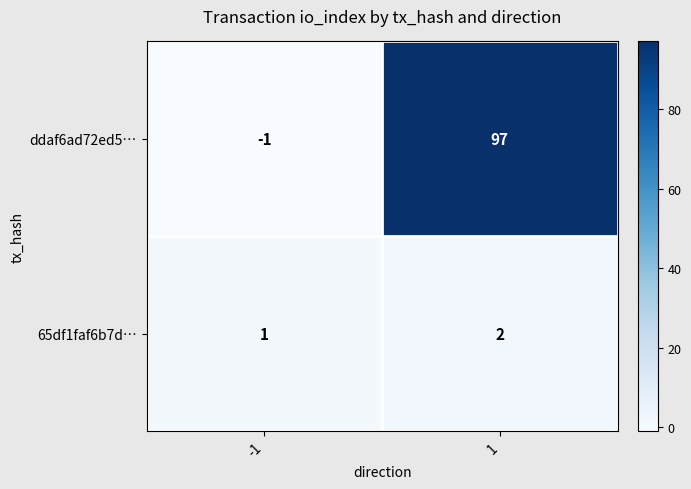

How many positive values does the ddaf6ad72ed5… series have?

1